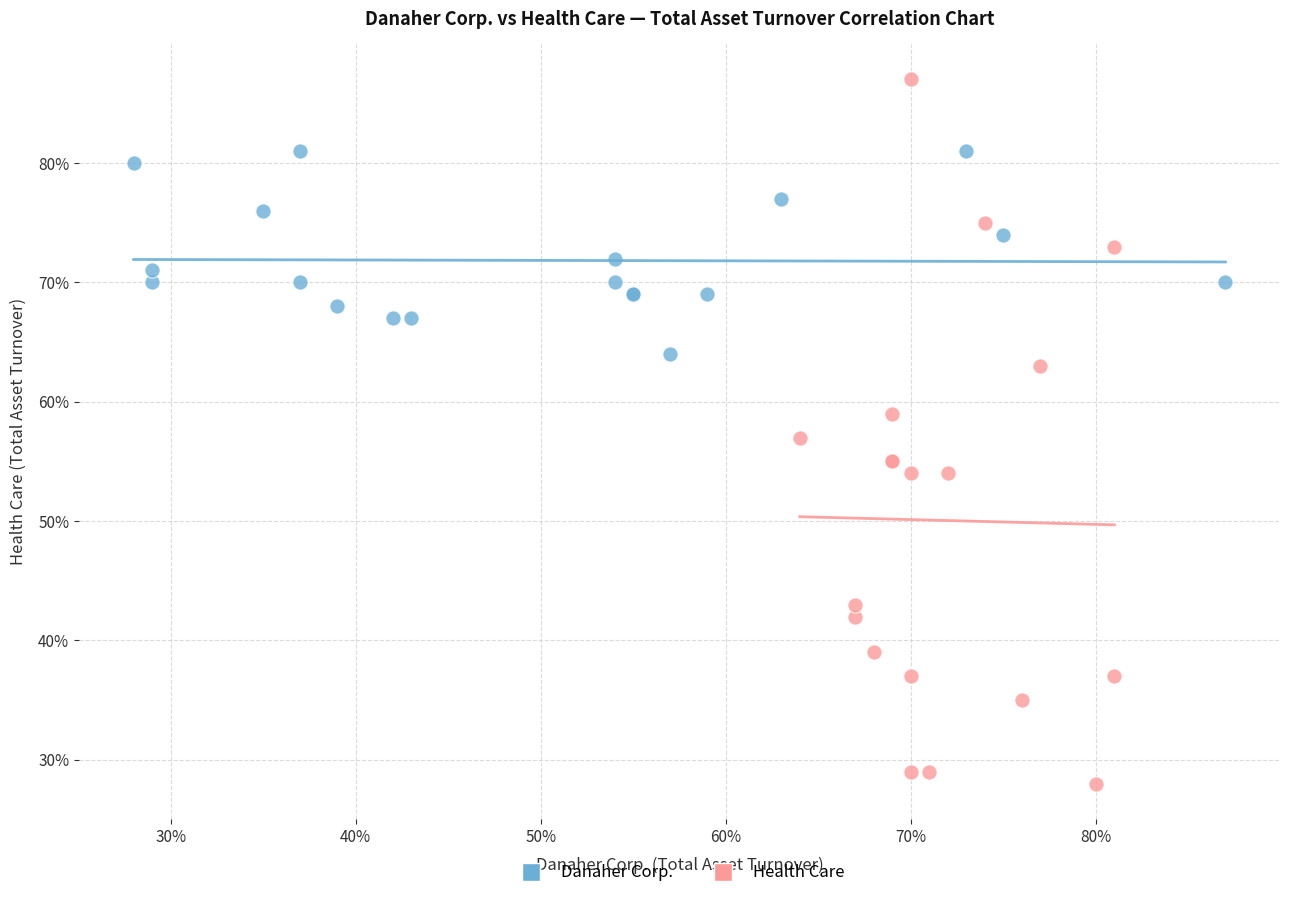

What are all the series names shown in the legend?

Danaher Corp., Health Care